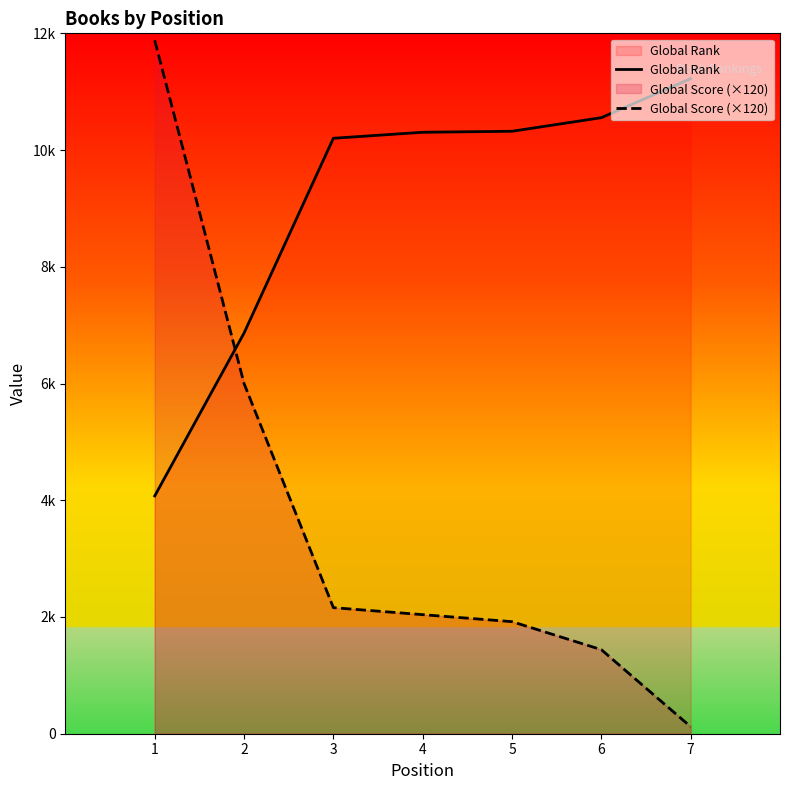

Is it true that Global Score (×120) equals 3252 at 2?

False